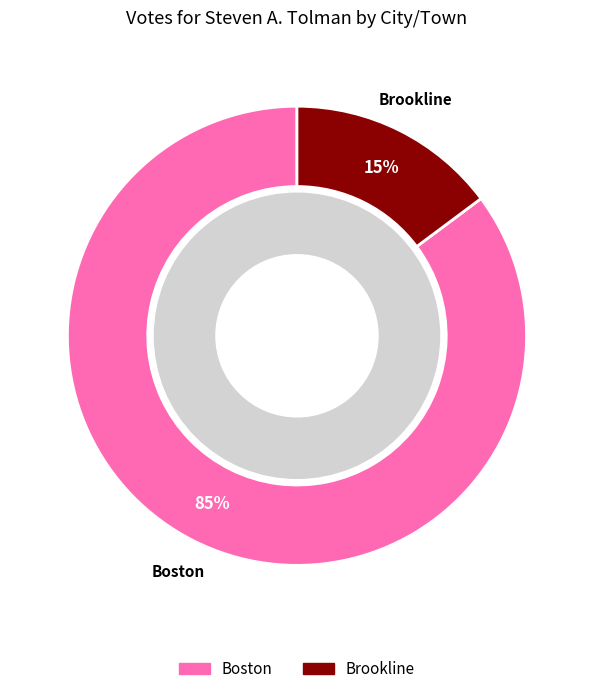

Combined, what portion of the pie is Boston and Brookline?

100.0%